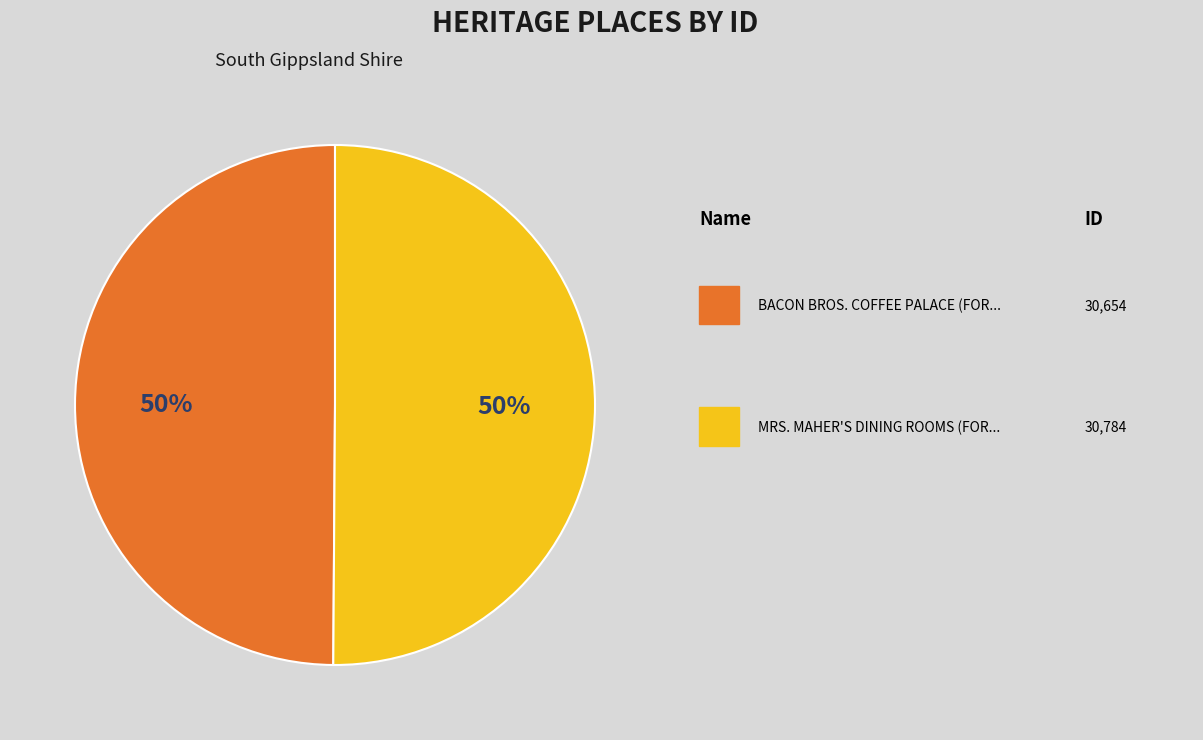

To the nearest percent, what is the average slice percentage?

50%